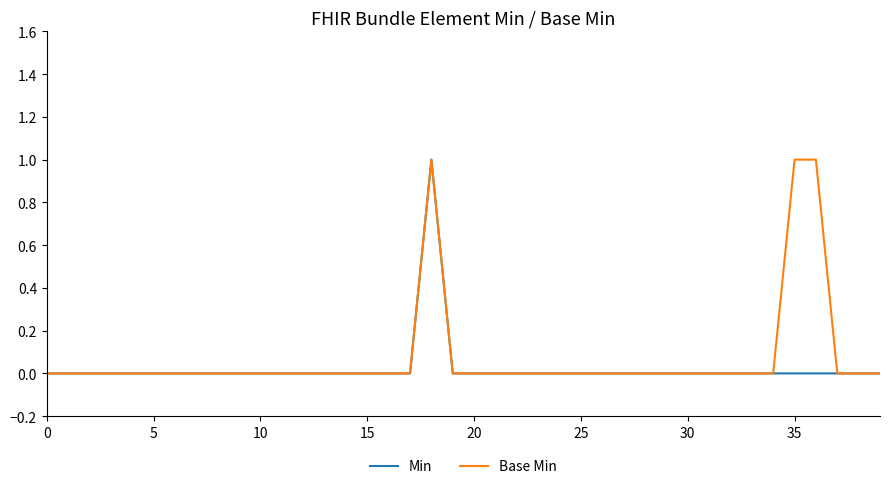

What is the difference between the maximum and minimum values in the Base Min series?

1